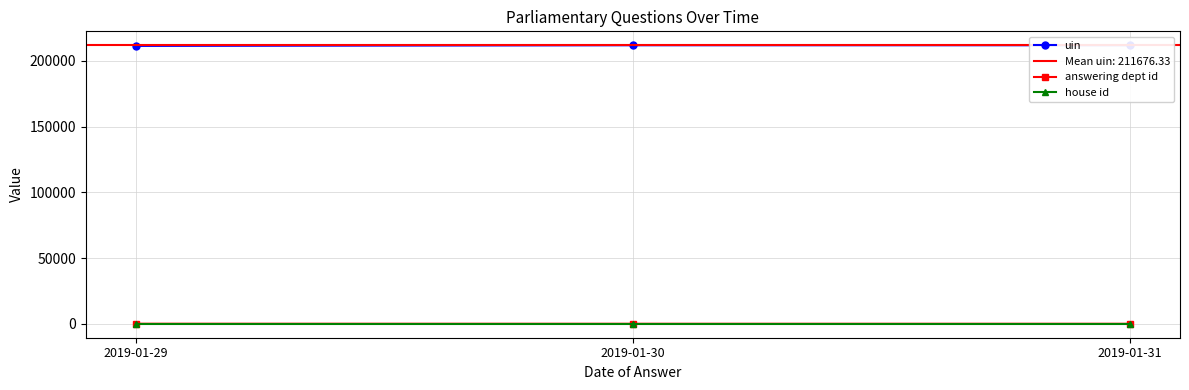

Which category has the lowest value in the uin series?

2019-01-29